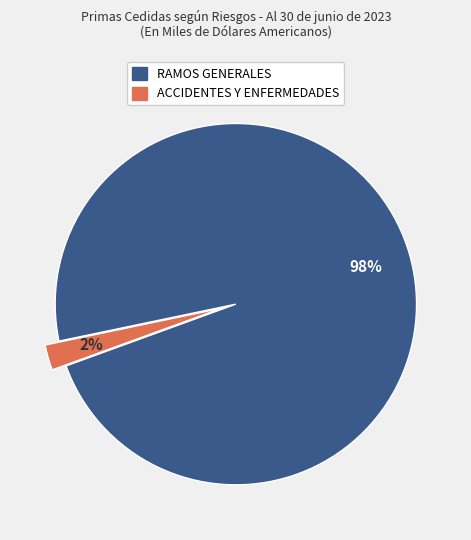

What percentage is the ACCIDENTES Y ENFERMEDADES slice, to the nearest percent?

2%